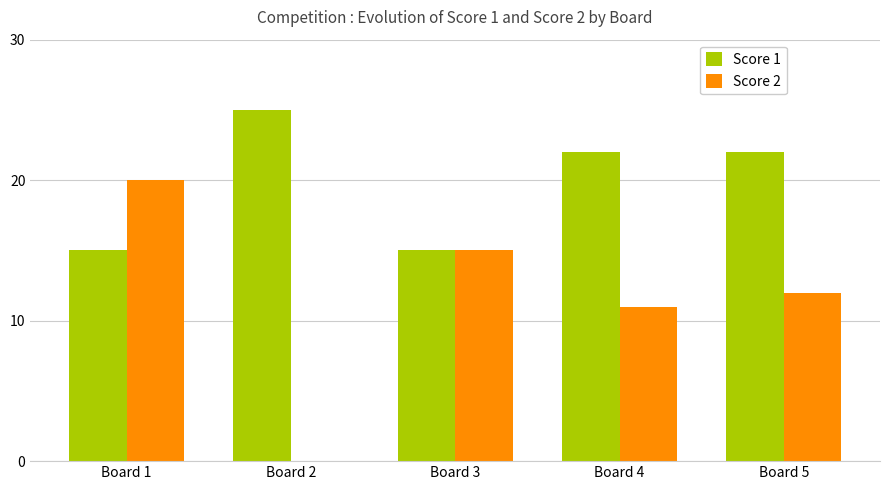

Count the Score 1 values in the range 15 to 22.

4